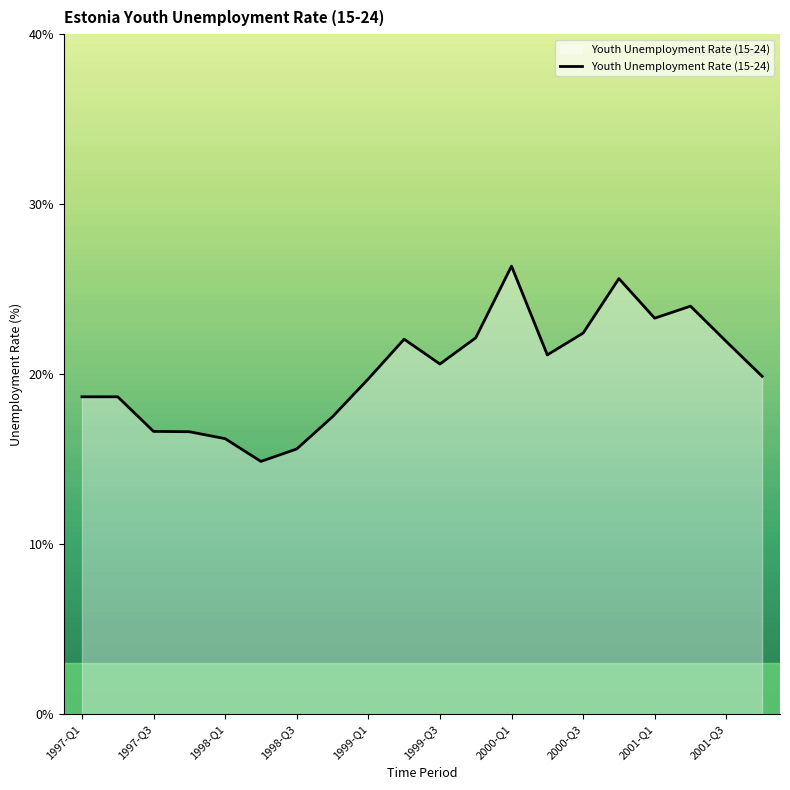

How many series are shown in this chart?

1